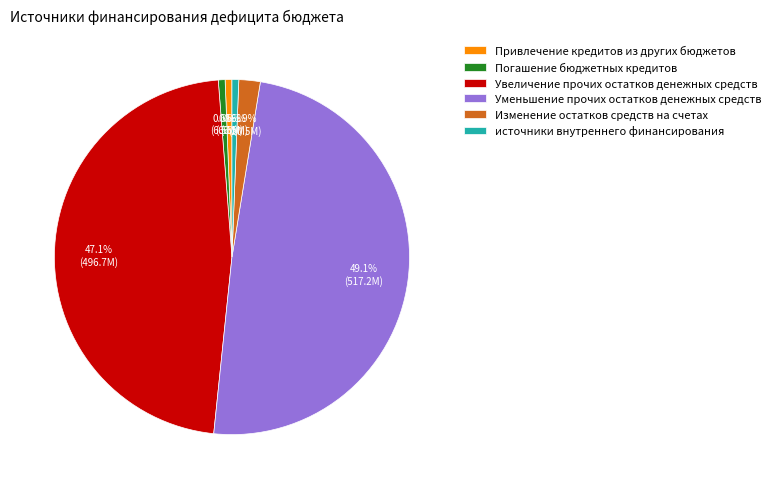

Does any single category account for the majority?

No